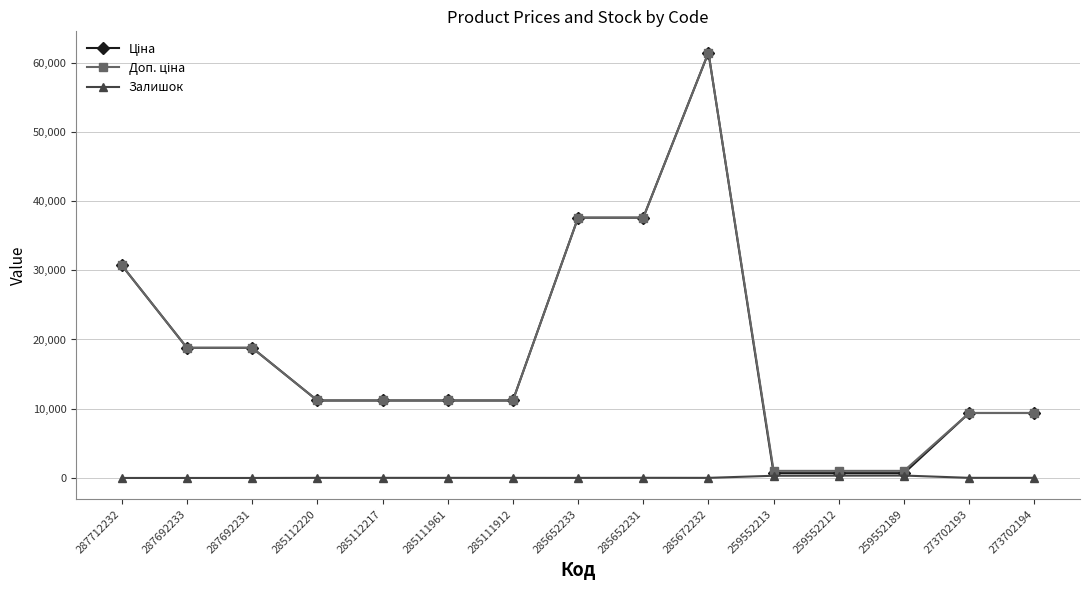

True or false: Залишок has a value of 0.0 at 287692233.

True